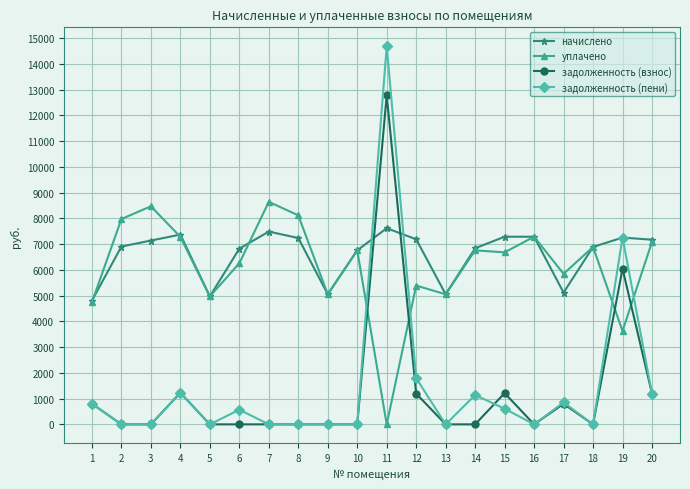

What is the total value across all series at 17?

12612.8